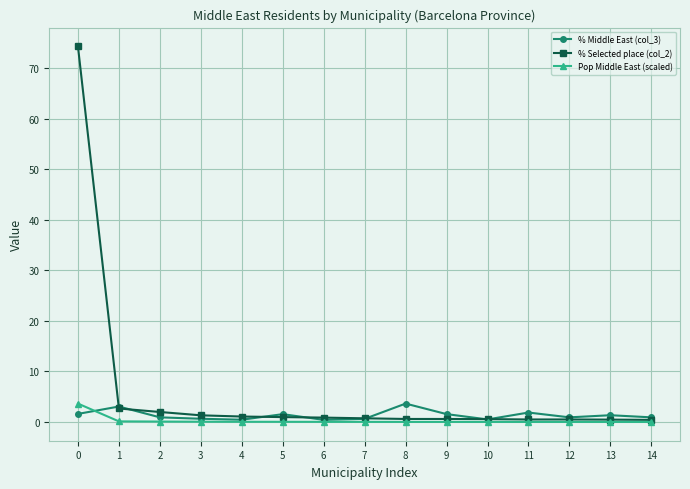

Which series has the largest total across all categories?

% Selected place (col_2)